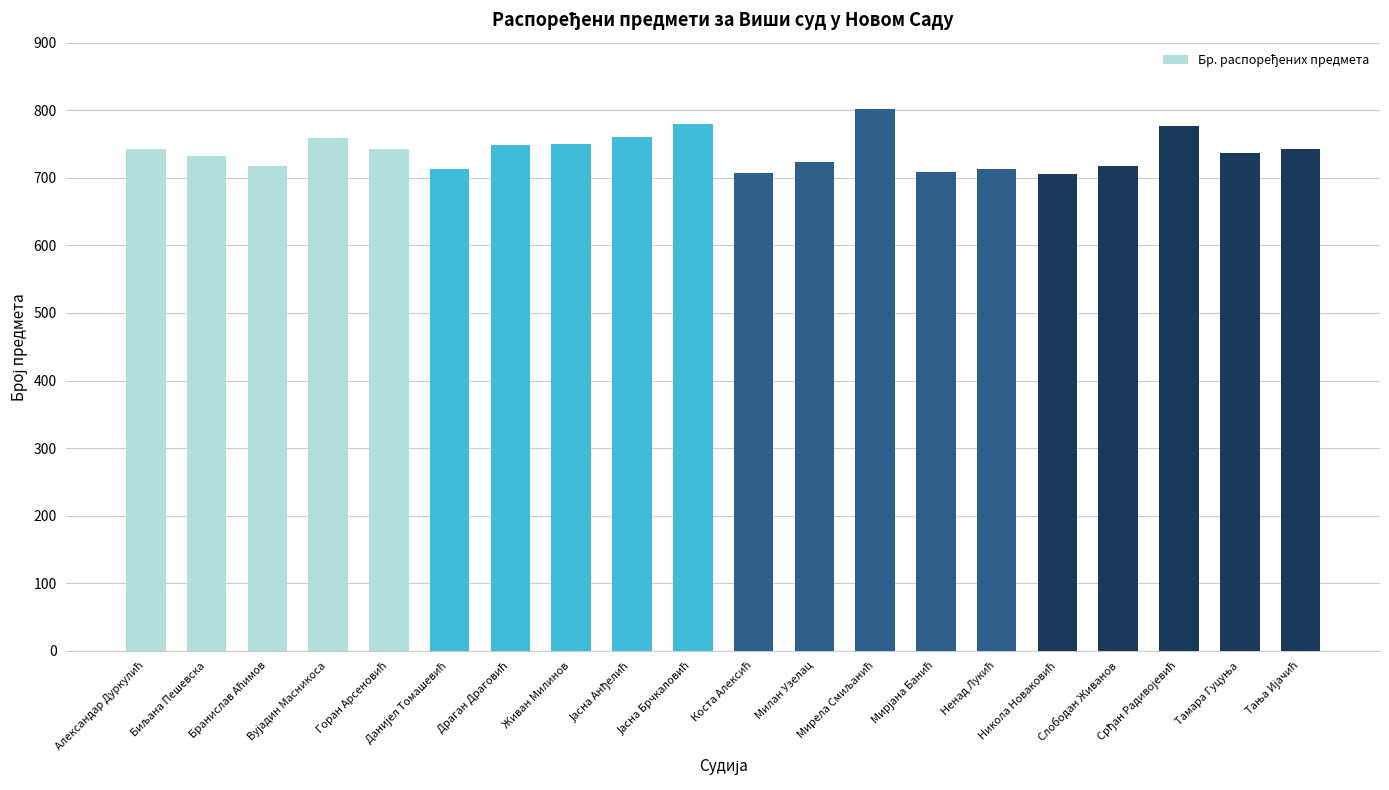

The value at Слободан Живанов is 477. True or false?

False